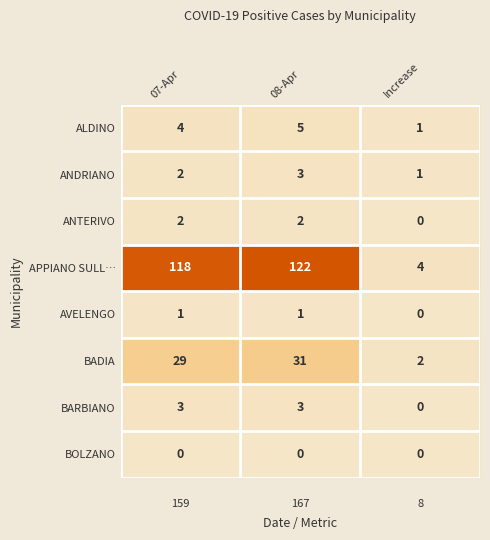

Which series changed the most between 07-Apr and 08-Apr?

APPIANO SULL…